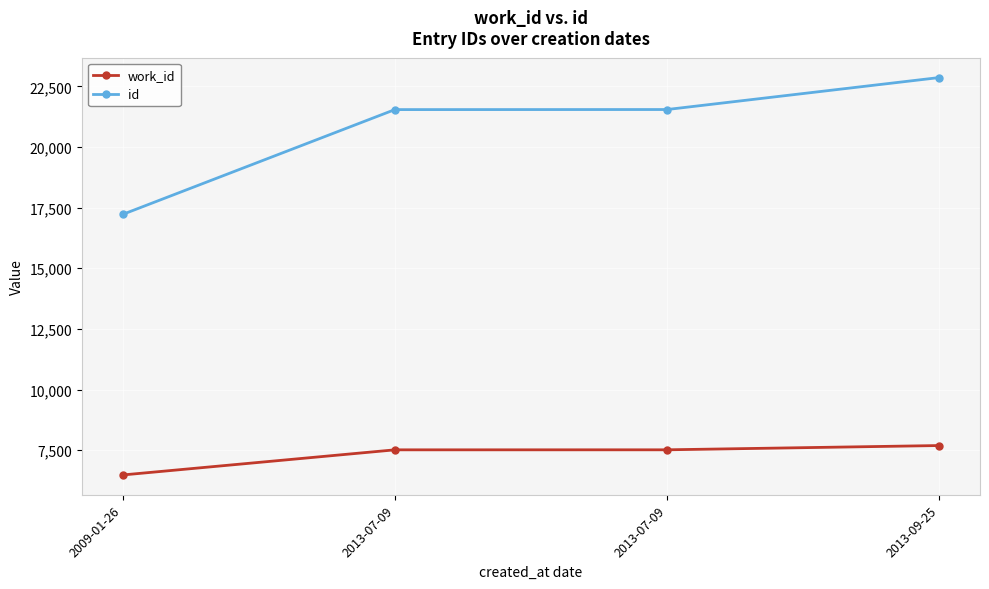

Where does the id series first go above 21543?

2013-09-25